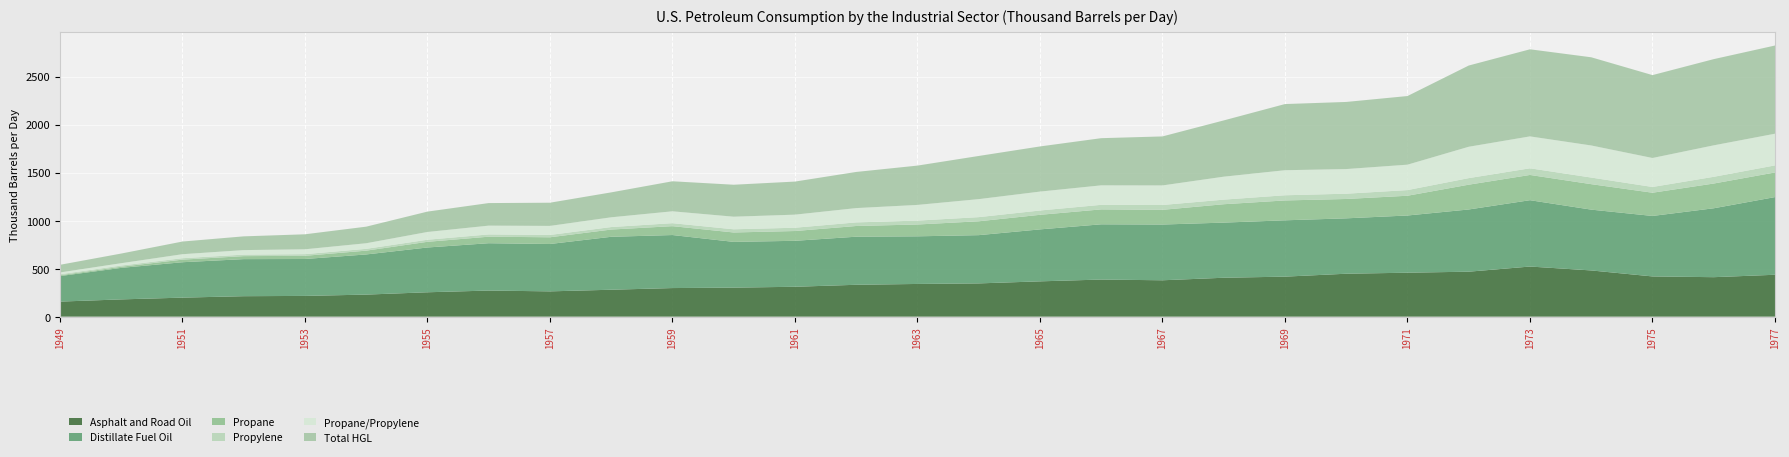

Reading left to right, what are all the values shown in this chart?

Asphalt and Road Oil: 1949=156.7	1950=179.7	1951=198.0	1952=213.0	1953=215.9	1954=229.6	1955=253.8	1956=271.7	1957=263.3	1958=280.3	1959=297.7	1960=302.1	1961=311.1	1962=331.7	1963=340.5	1964=346.2	1965=367.6	1966=386.3	1967=378.7	1968=405.0	1969=416.6	1970=446.9	1971=457.6	1972=468.1	1973=521.7	1974=481.1	1975=418.7	1976=411.0	1977=436.1
Distillate Fuel Oil: 1949=265.5	1950=328.1	1951=368.6	1952=385.9	1953=384.3	1954=418.1	1955=466.2	1956=492.9	1957=493.2	1958=551.2	1959=552.1	1960=476.4	1961=478.6	1962=500.6	1963=496.0	1964=502.4	1965=541.0	1966=575.2	1967=580.4	1968=574.2	1969=586.5	1970=576.7	1971=595.6	1972=647.7	1973=690.8	1974=633.1	1975=629.8	1976=717.5	1977=808.7
Propane: 1949=8.9	1950=11.8	1951=26.9	1952=31.1	1953=33.1	1954=39.4	1955=59.1	1956=67.9	1957=69.9	1958=75.3	1959=92.3	1960=97.8	1961=101.8	1962=111.4	1963=122.9	1964=144.3	1965=151.7	1966=155.3	1967=153.0	1968=191.2	1969=206.8	1970=201.4	1971=205.6	1972=258.1	1973=262.8	1974=265.1	1975=241.7	1976=257.5	1977=256.3
Propylene: 1949=10.0	1950=12.5	1951=14.9	1952=15.8	1953=17.4	1954=18.8	1955=21.6	1956=23.6	1957=24.3	1958=26.1	1959=31.2	1960=33.3	1961=34.3	1962=37.5	1963=40.5	1964=43.2	1965=45.1	1966=47.5	1967=50.5	1968=47.8	1969=54.0	1970=55.0	1971=58.9	1972=68.4	1973=69.4	1974=68.9	1975=59.9	1976=70.1	1977=73.6
Propane/Propylene: 1949=18.9	1950=24.3	1951=41.7	1952=47.0	1953=50.5	1954=58.3	1955=80.7	1956=91.5	1957=94.2	1958=101.4	1959=123.5	1960=131.1	1961=136.1	1962=148.9	1963=163.4	1964=187.5	1965=196.7	1966=202.8	1967=203.6	1968=239.0	1969=260.8	1970=256.5	1971=264.5	1972=326.5	1973=332.1	1974=334.0	1975=301.7	1976=327.6	1977=329.9
Total HGL: 1949=79.7	1950=100.4	1951=131.8	1952=143.1	1953=156.1	1954=172.6	1955=212.1	1956=234.9	1957=241.4	1958=259.6	1959=312.7	1960=332.8	1961=344.3	1962=376.3	1963=409.3	1964=449.4	1965=470.1	1966=491.1	1967=510.2	1968=585.8	1969=688.8	1970=698.8	1971=714.6	1972=845.7	1973=906.7	1974=918.2	1975=863.0	1976=897.6	1977=918.2